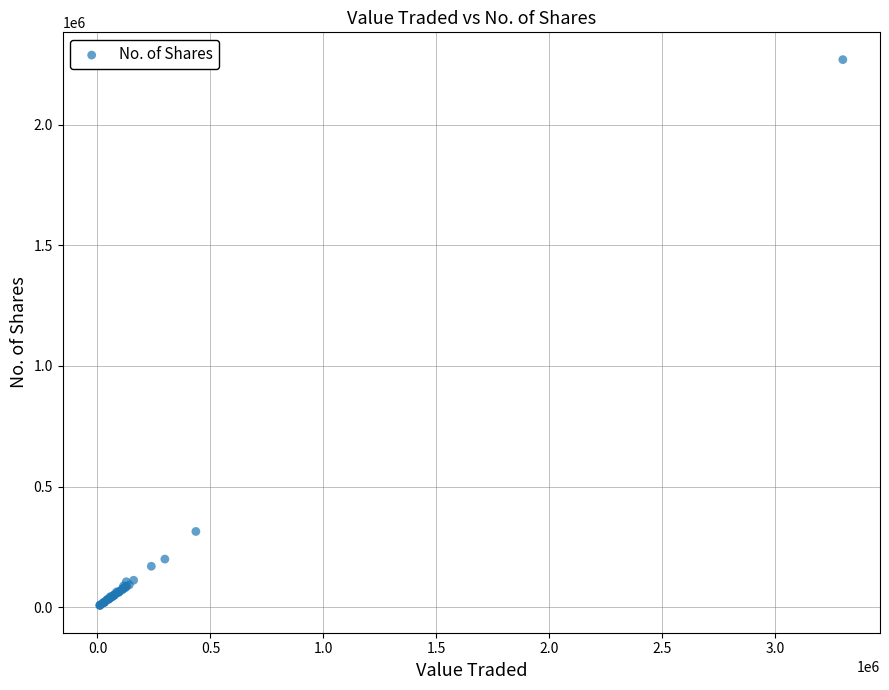

What Y value in the scatter plot is closest to 1138562?

313571